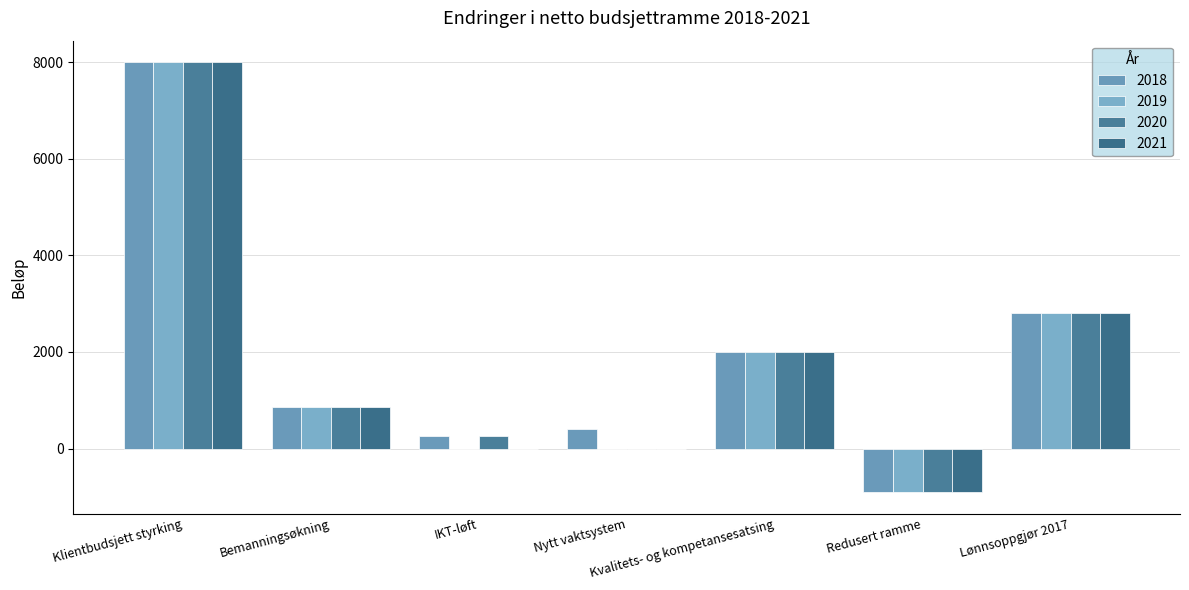

At which category is the sum across all series the highest?

Klientbudsjett styrking